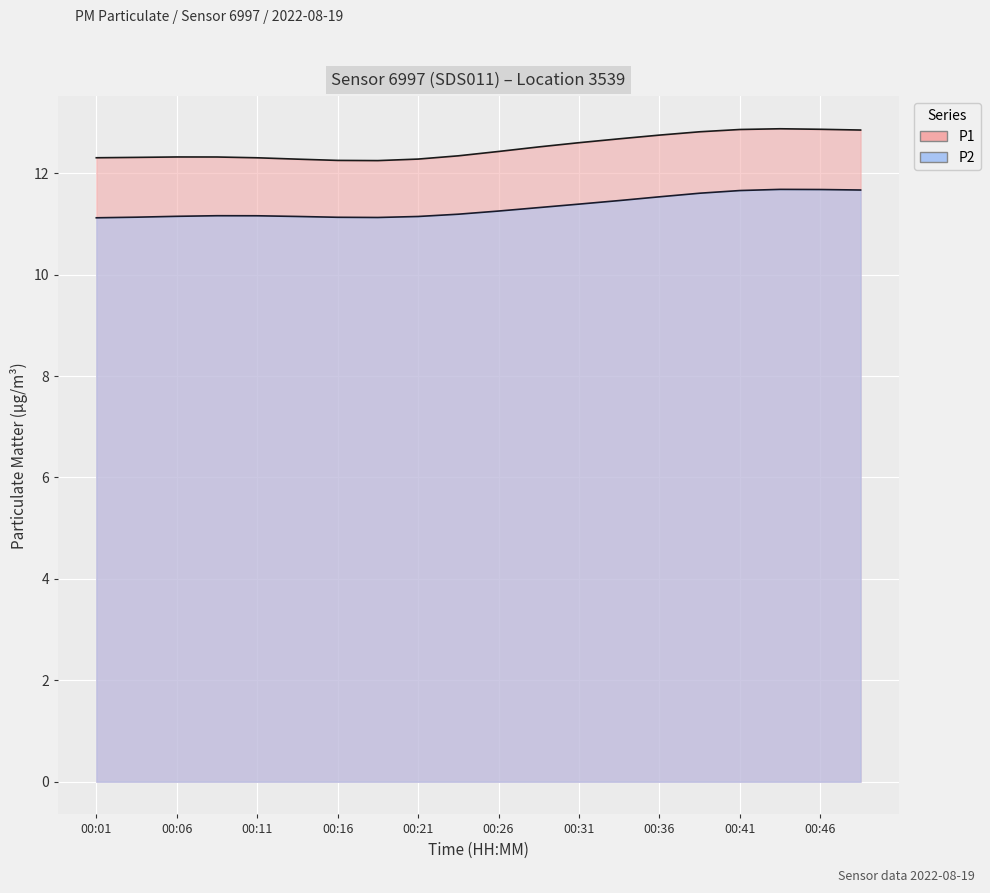

Which series has the largest total across all categories?

P1